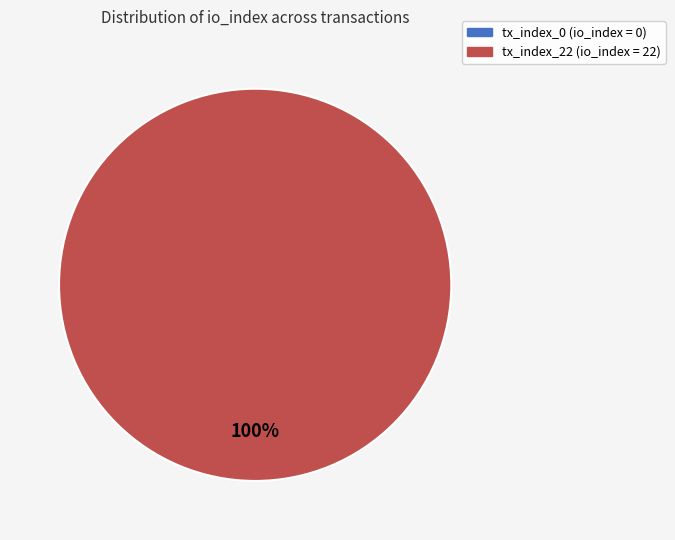

What is the change in value from tx_index_0 to tx_index_22?

+22